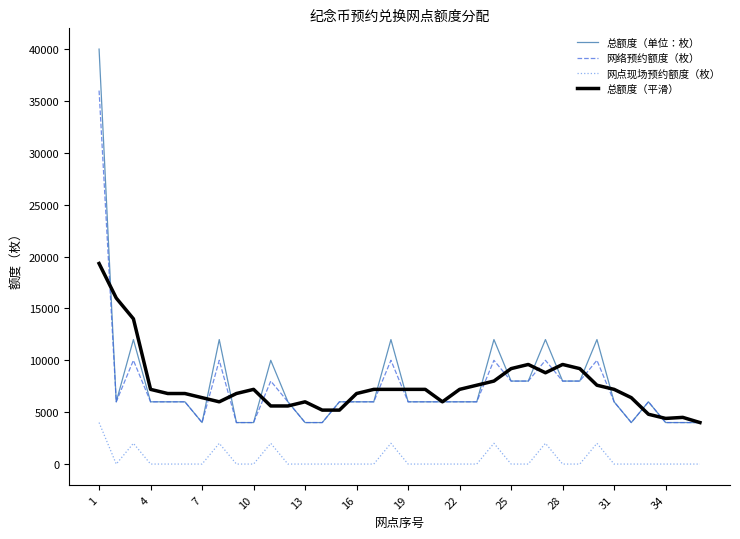

What is the sum of all 网点现场预约额度（枚） values?

18000.0